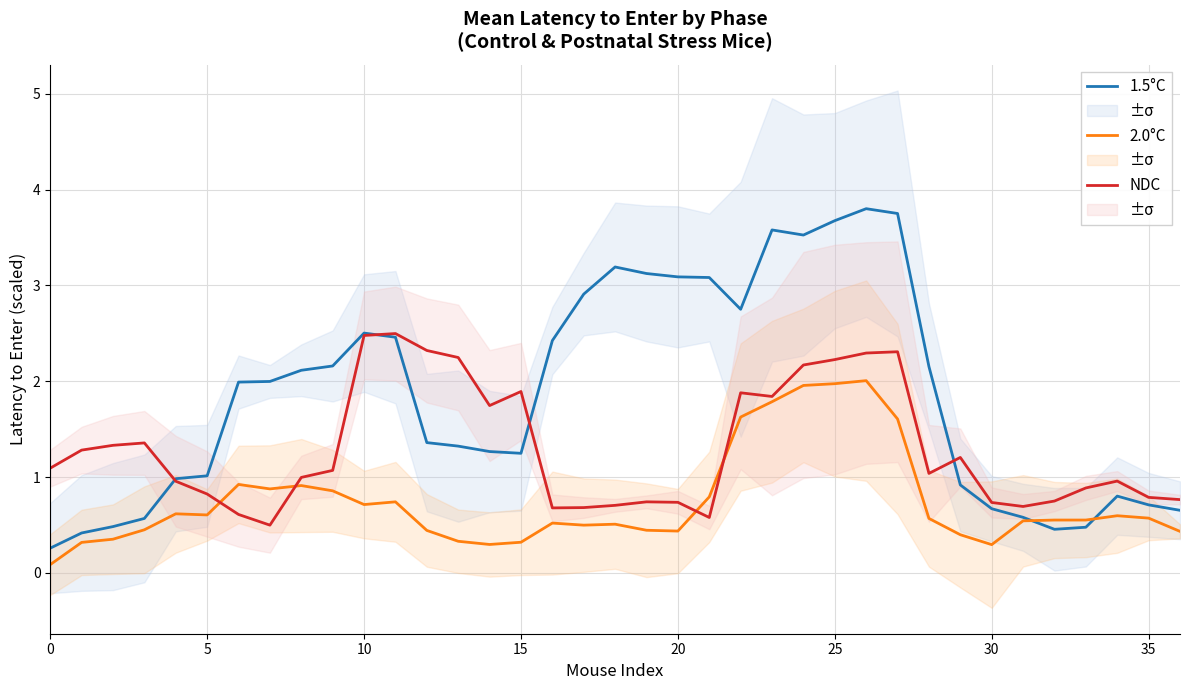

True or false: 1.5°C has more than 2 points higher than both neighbors.

True